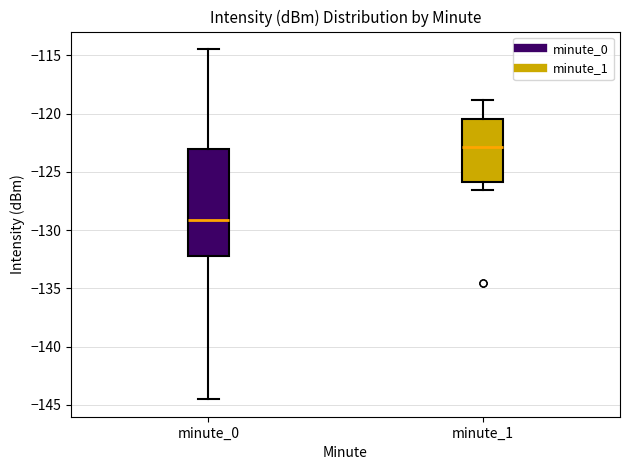

Reading left to right, transcribe this box plot: for each box, give where its median line is, the range the box spans, and where its two whiskers end, as read against the y-axis. The values are not printed on the chart, so give them approximately, as read against the axis.

minute_0: median -129.0, box -132.0 to -123.0, whiskers -144.5 to -114.5
minute_1: median -123.0, box -126.0 to -120.5, whiskers -126.5 to -119.0